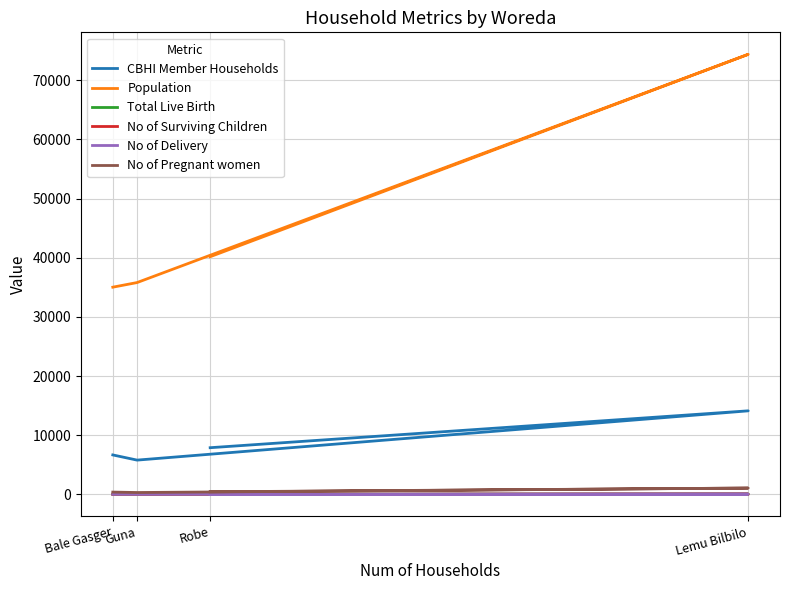

Which series changed the most between Lemu Bilbilo and Robe?

Population